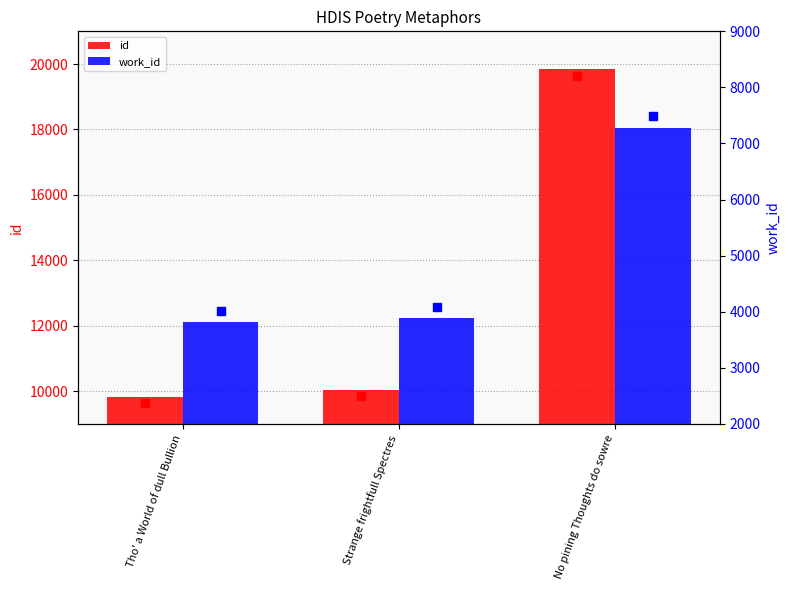

Reading left to right, transcribe all the data shown in this chart.

id: Tho' a World of dull Bullion=9825	Strange frightfull Spectres=10049	No pining Thoughts do sowre=19841
work_id: Tho' a World of dull Bullion=3816	Strange frightfull Spectres=3880	No pining Thoughts do sowre=7284